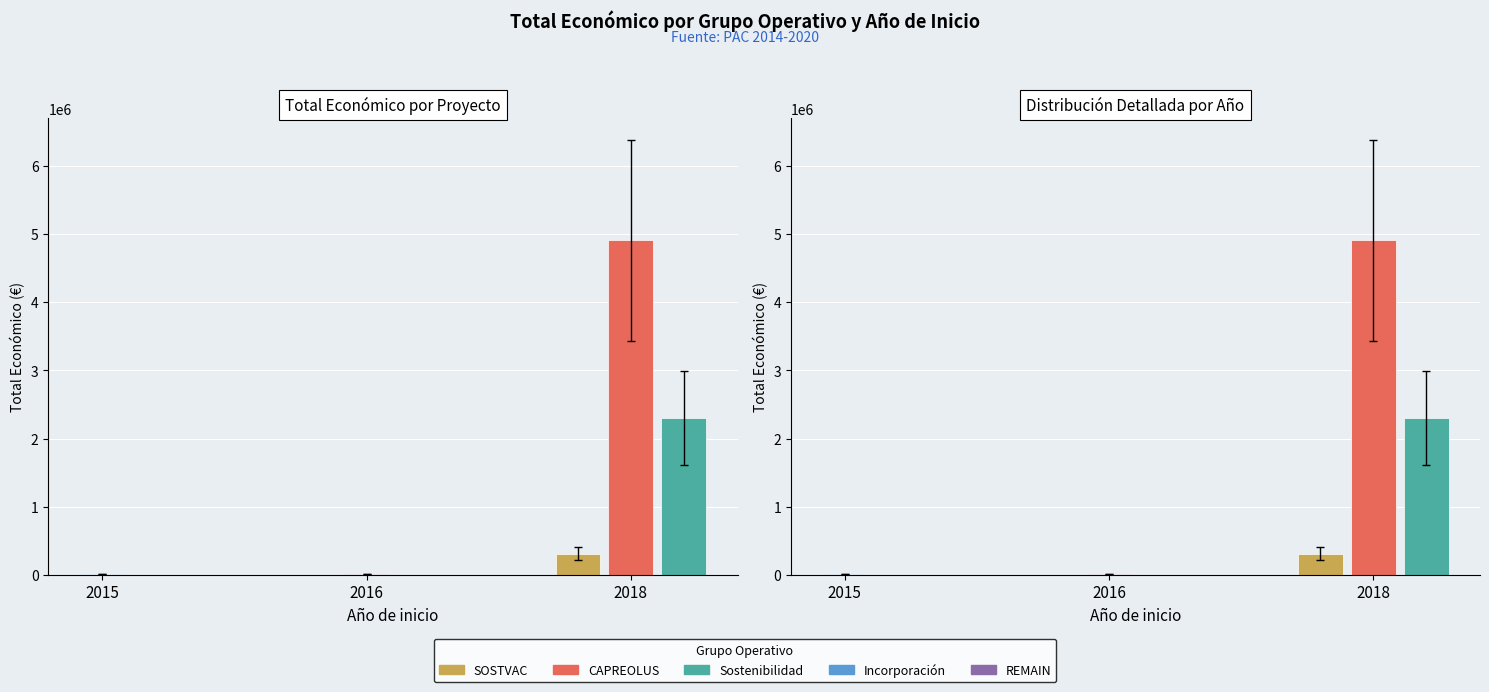

True or false: the data shows 14000 at 2015 (Incorporación).

True